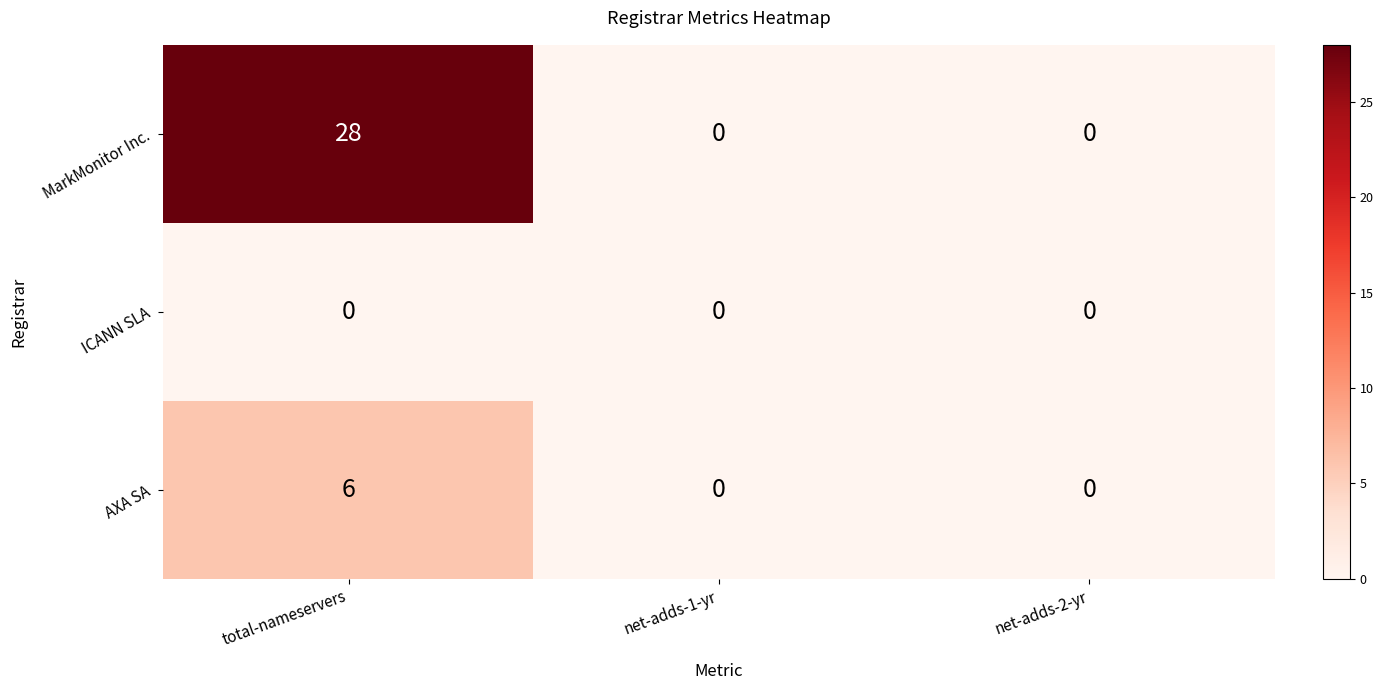

Reading left to right, list all the values displayed in this chart.

MarkMonitor Inc.: 28	0	0
ICANN SLA: 0	0	0
AXA SA: 6	0	0